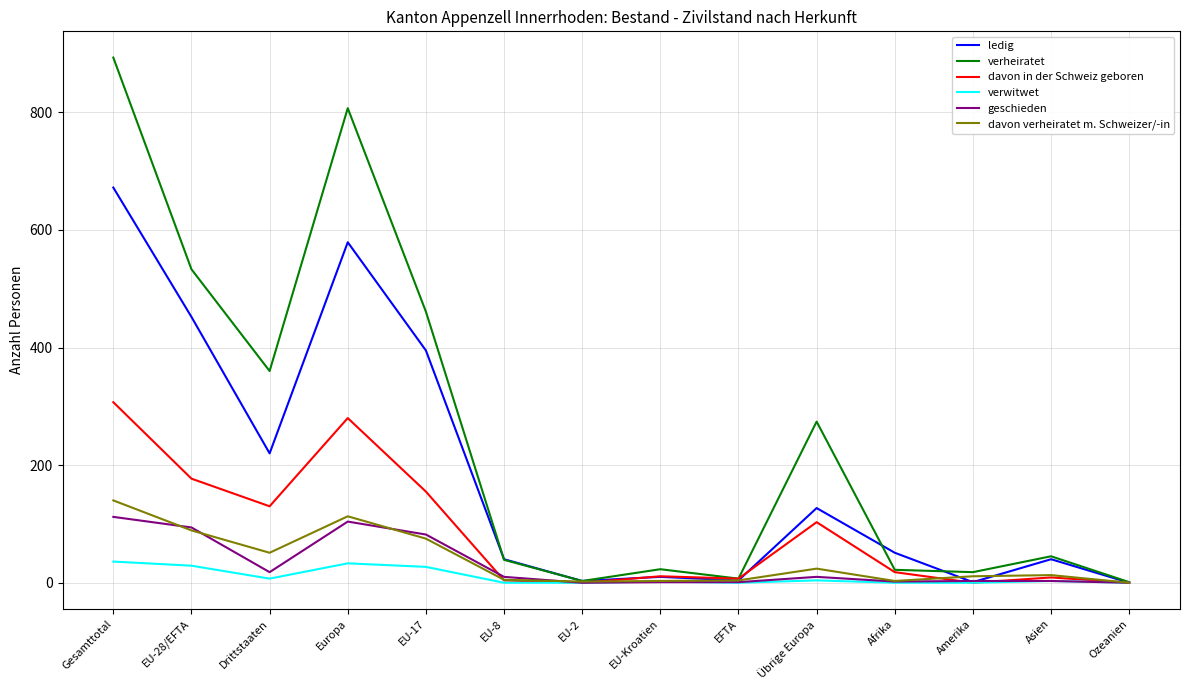

The verheiratet series shows 115 at EU-28/EFTA. True or false?

False